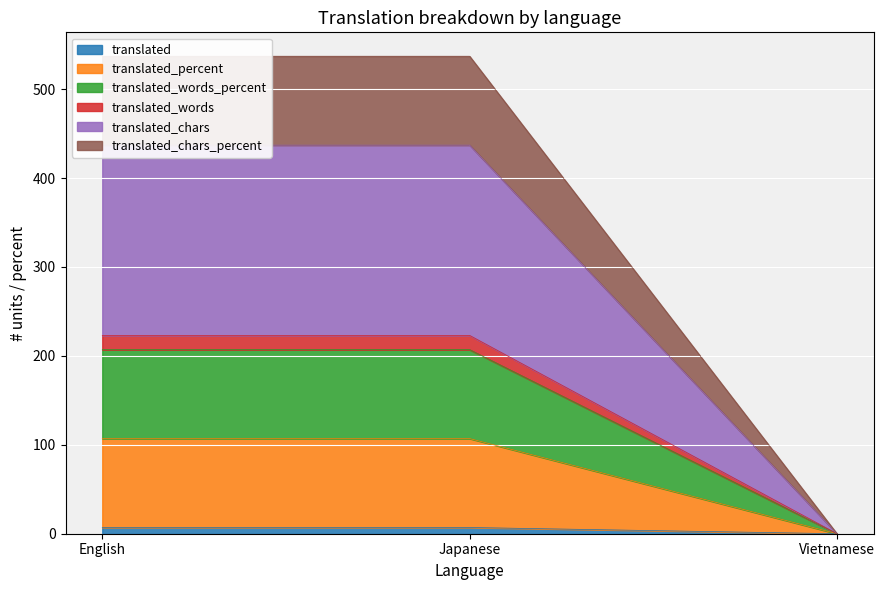

At which category is the sum across all series the highest?

English